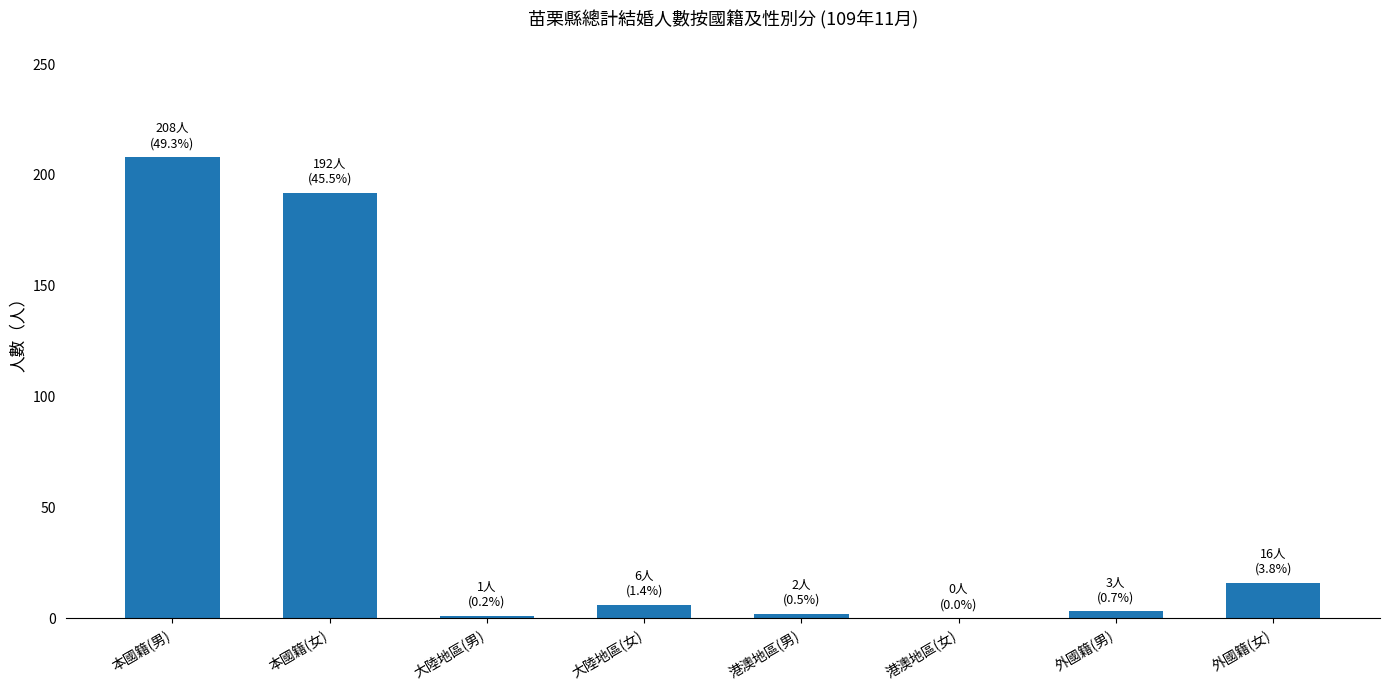

The chart shows a value of 28 at 外國籍(女). True or false?

False